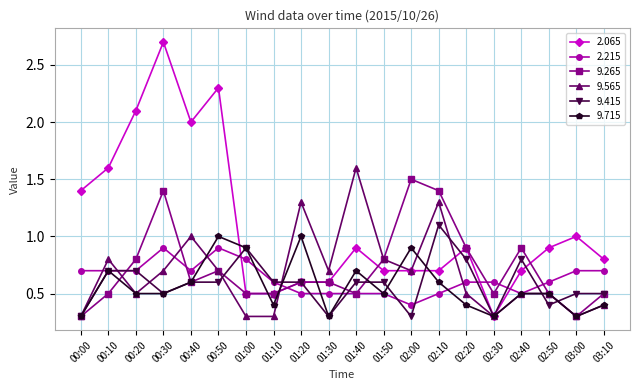

What is the sum of the 9.265 values at 00:50 and 00:40?

1.3